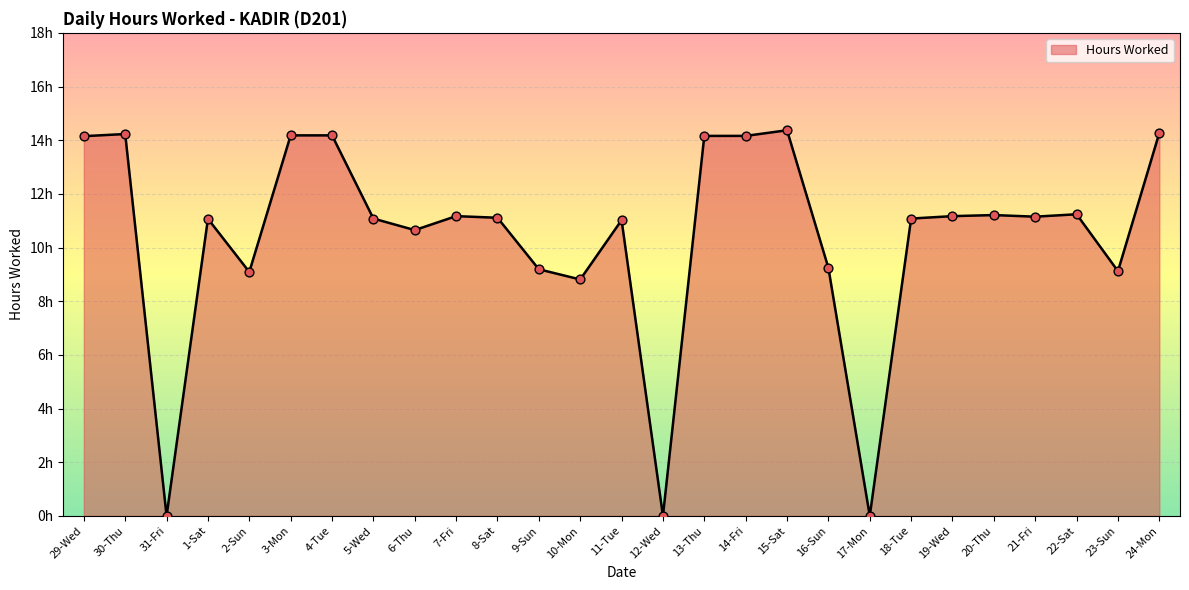

Does the chart have visible grid lines?

Yes